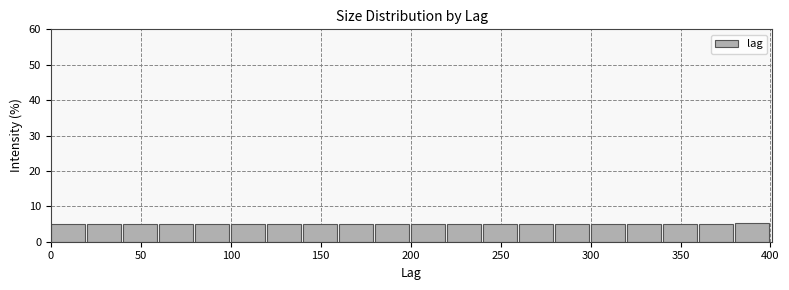

Reading left to right, transcribe this chart: for each bar, give the range it covers on the x-axis and its height. The values are not printed on the chart, so give them approximately, as read against the axis.

0 to 20: 5
20 to 40: 5
40 to 60: 5
60 to 80: 5
80 to 100: 5
100 to 120: 5
120 to 140: 5
140 to 160: 5
160 to 180: 5
180 to 200: 5
200 to 220: 5
220 to 240: 5
240 to 260: 5
260 to 280: 5
280 to 300: 5
300 to 320: 5
320 to 340: 5
340 to 360: 5
360 to 380: 5
380 to 400: 5